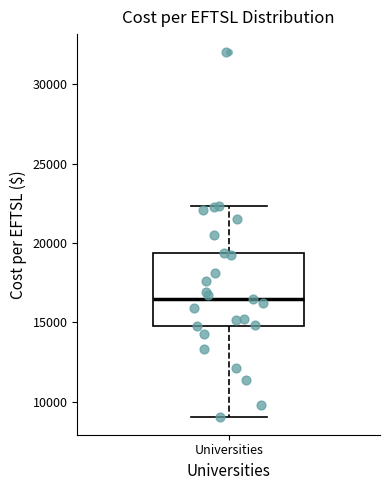

Where is the lower edge of the box for Universities on the y-axis? The values are not printed on the chart, so give them approximately, as read against the axis.

15000